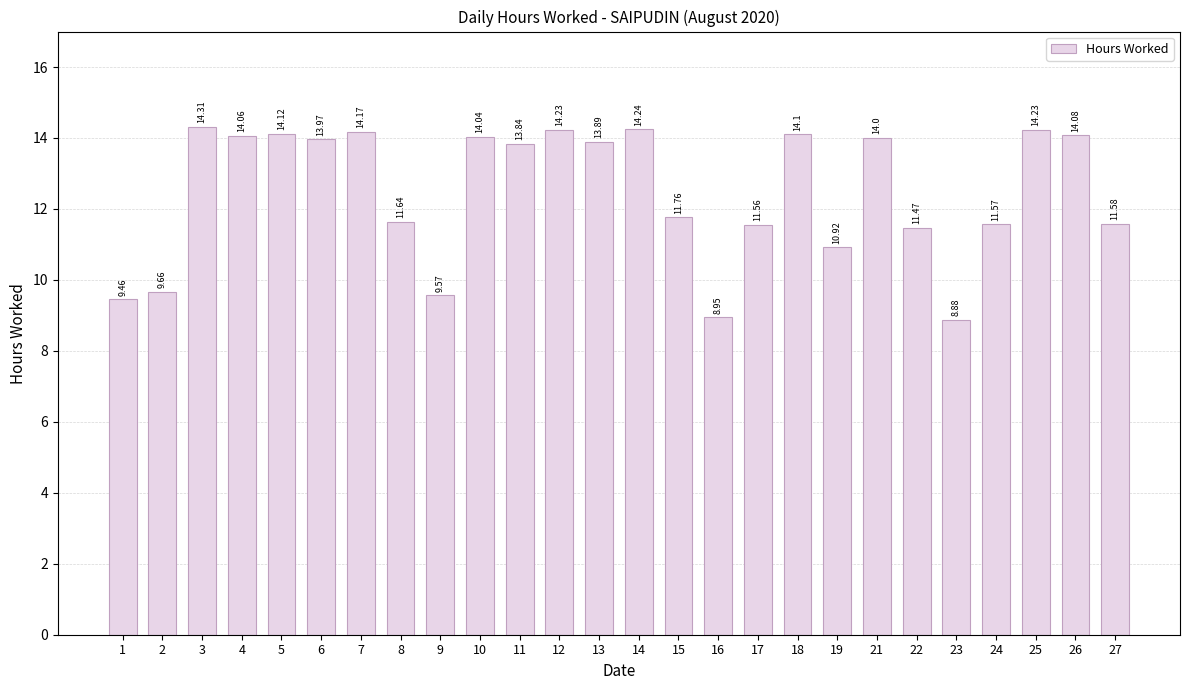

Between 13 and 8, which is larger?

13